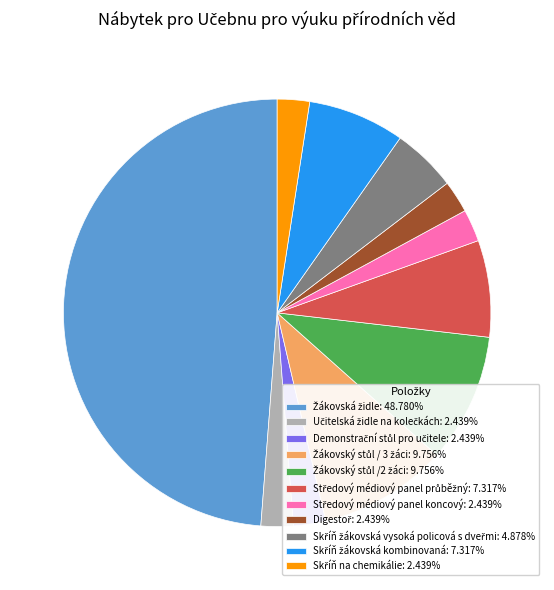

Does any single category account for the majority?

No